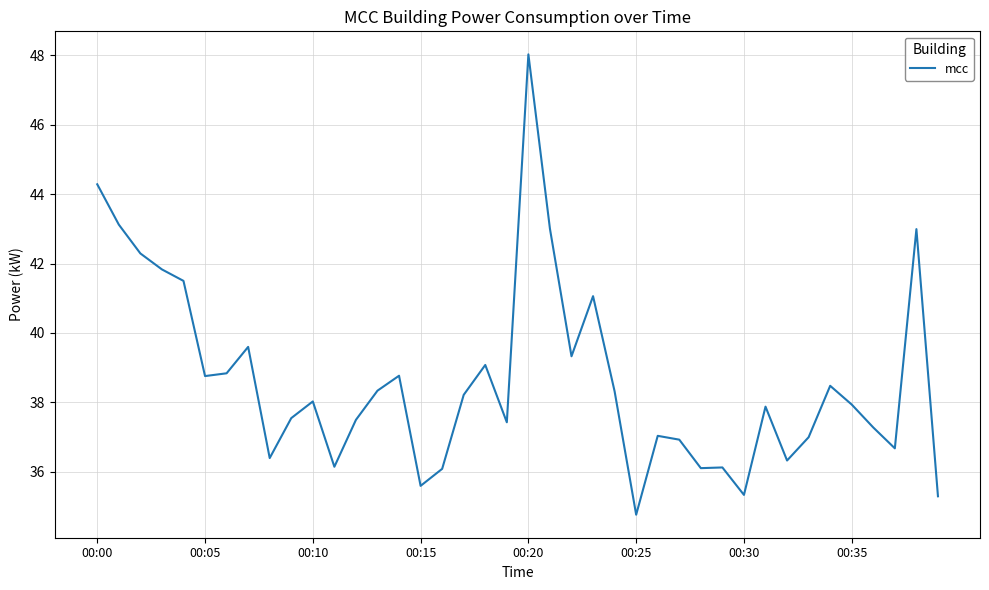

What is the smallest value displayed?

34.8